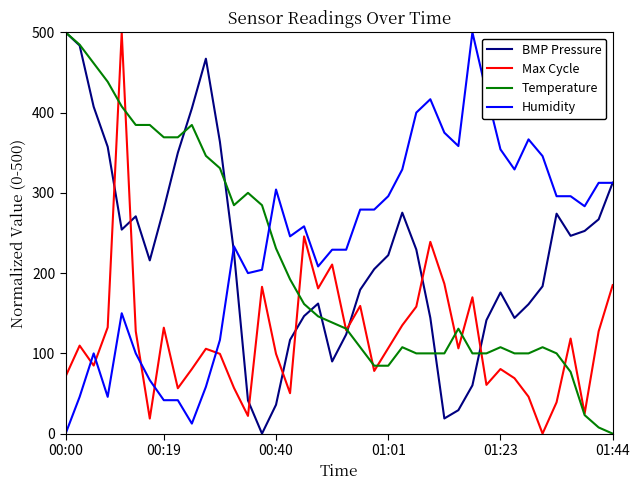

What is the maximum value for BMP Pressure?

500.0